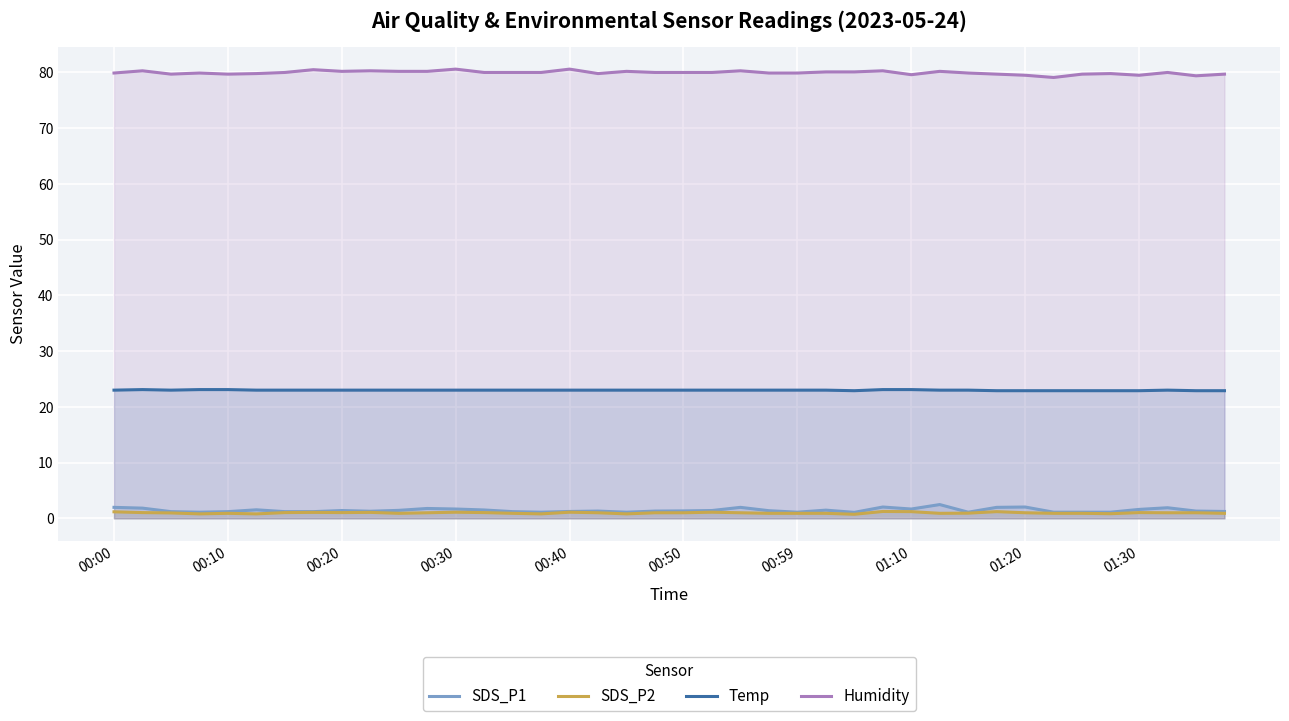

Does the chart display data point markers on the line(s)?

No